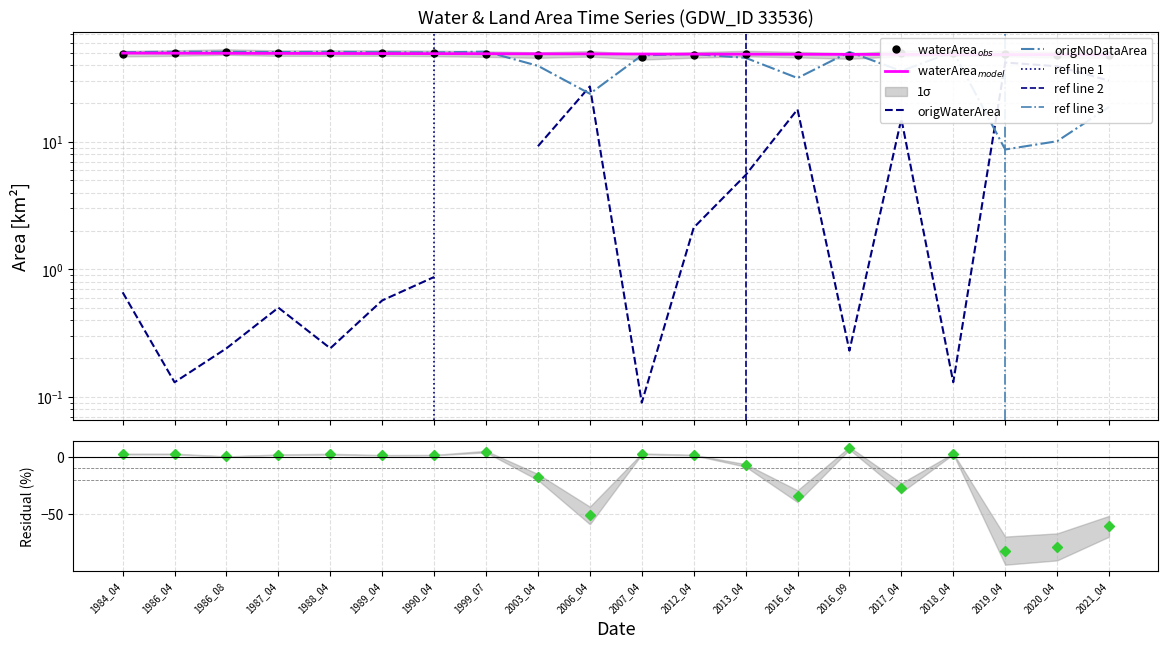

What is the sum of the origNoDataArea values at 1988_04 and 1990_04?

100.9